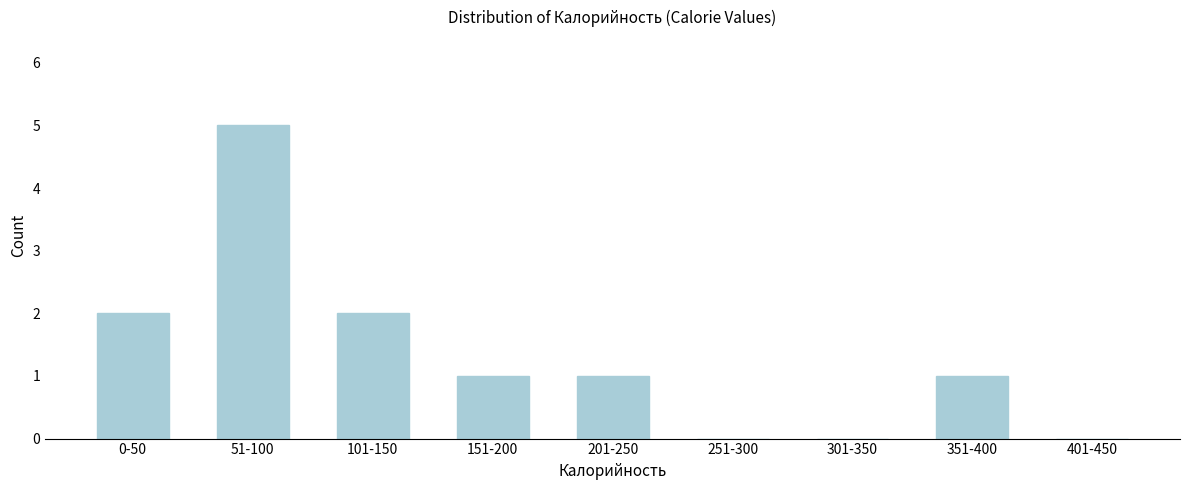

Reading left to right, extract all data points from this chart.

0-50=2	51-100=5	101-150=2	151-200=1	201-250=1	251-300=0	301-350=0	351-400=1	401-450=0